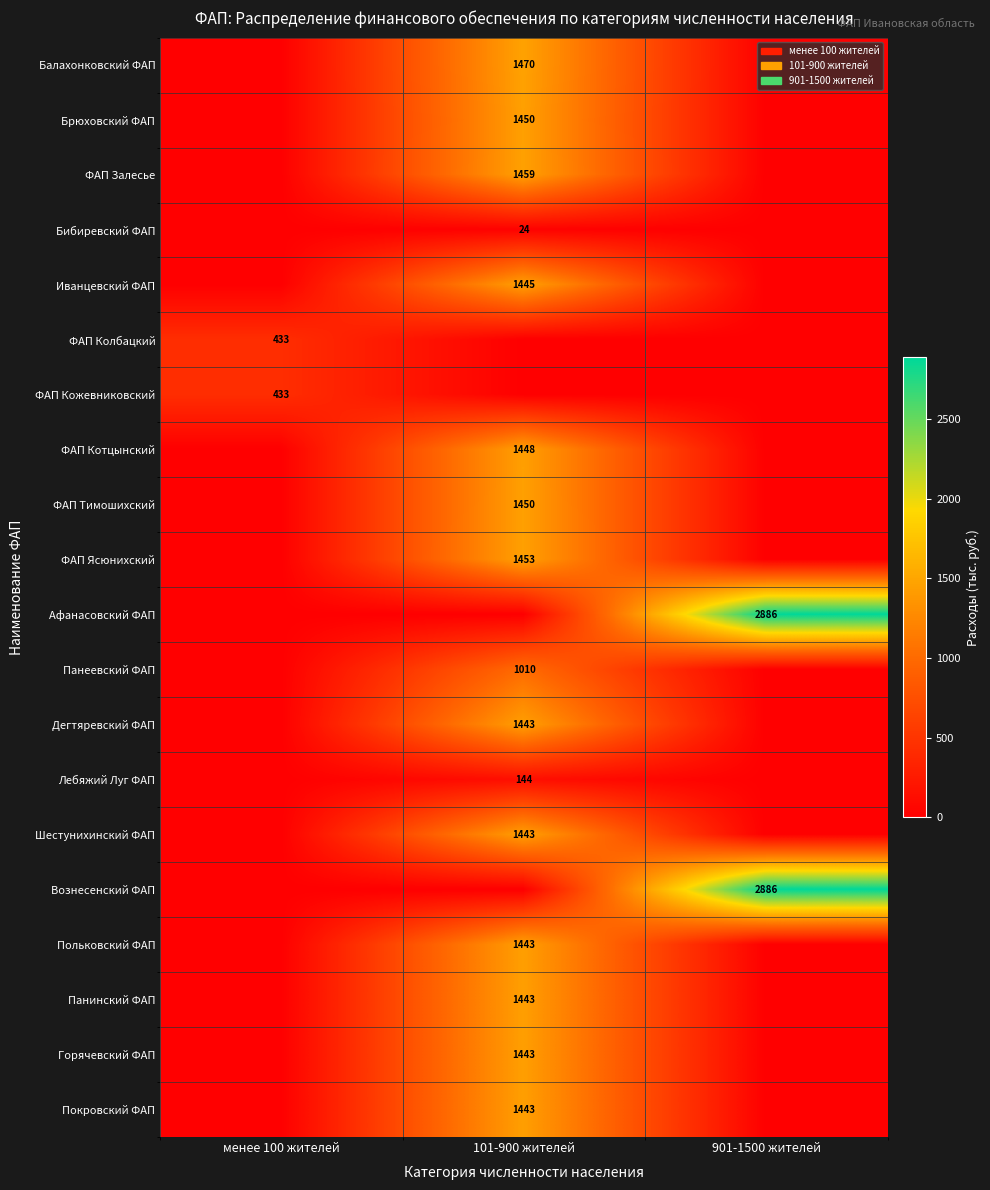

What is the sum of the Панинский ФАП values at менее 100 жителей and 101-900 жителей?

1442.9